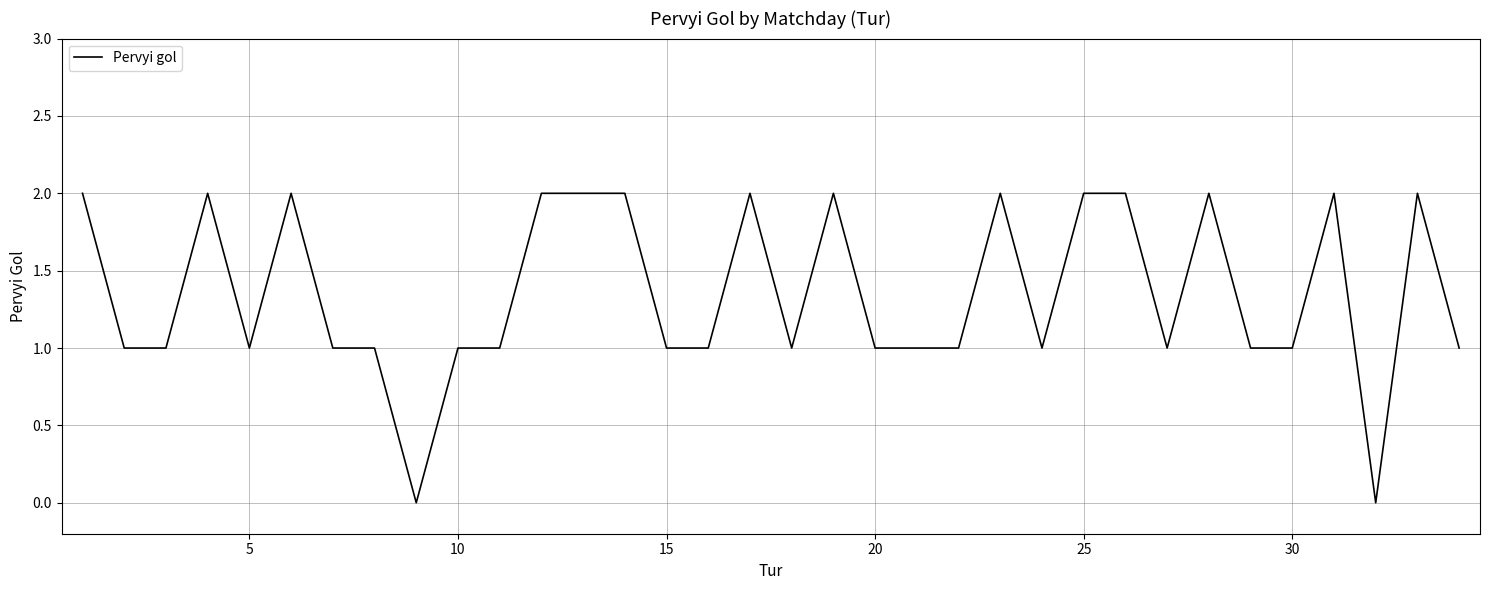

What is the greatest value displayed?

2